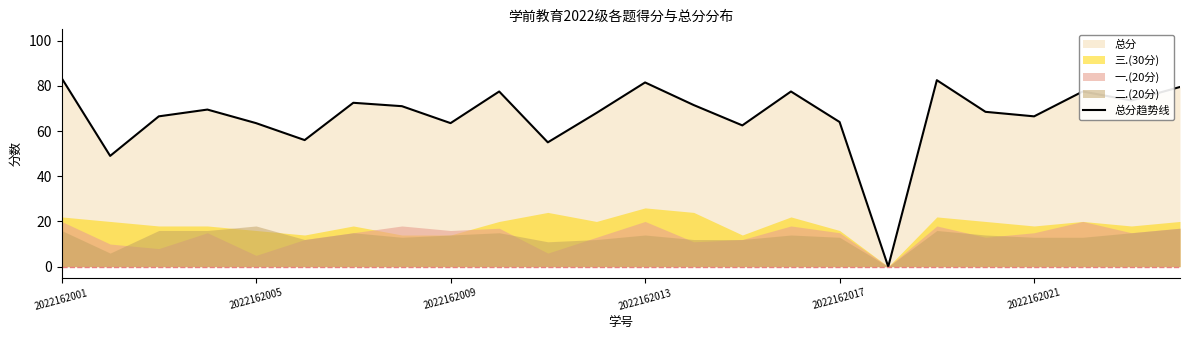

What is the value of the 2nd point from the left?

49.0